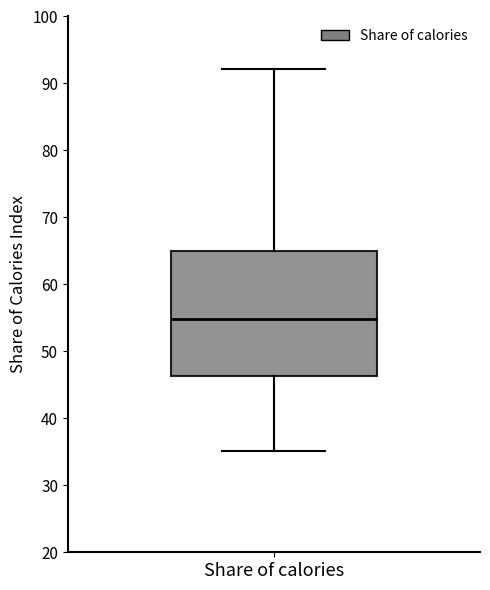

Where does the median line of the box for Share of calories sit on the y-axis? The values are not printed on the chart, so give them approximately, as read against the axis.

55